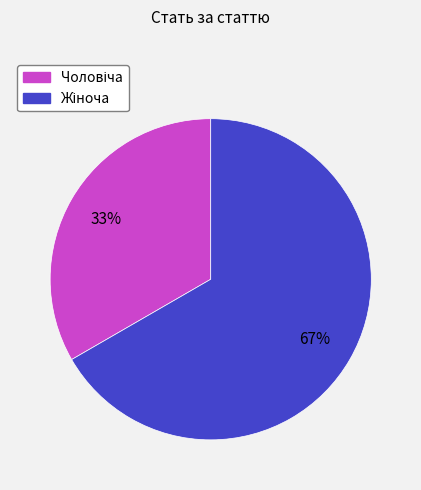

Does any single category account for the majority?

Yes